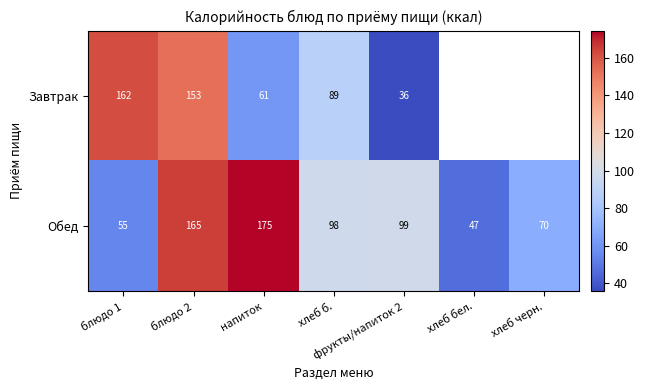

True or false: Обед has a value of 67 at хлеб бел..

False